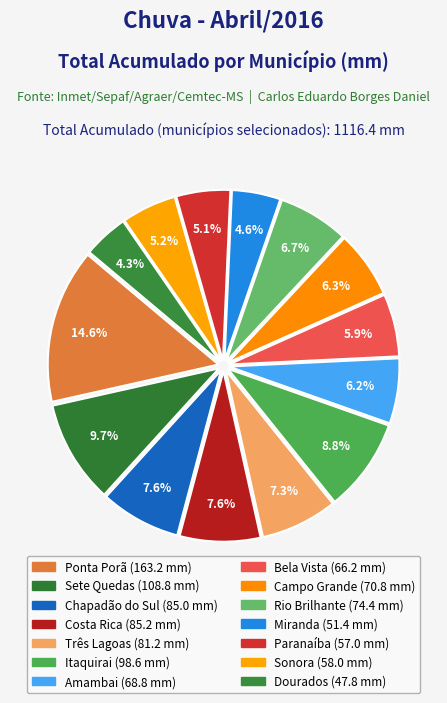

Which slice is the largest?

Ponta Porã